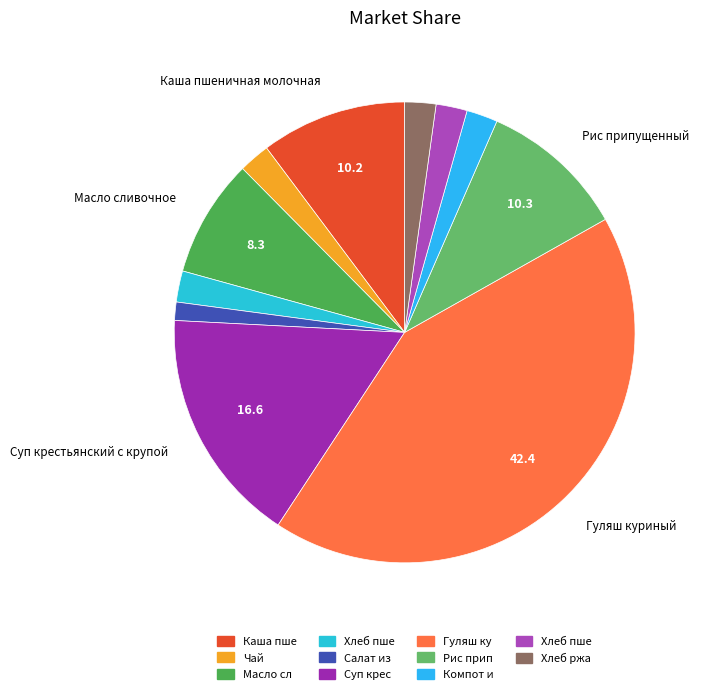

Count the number of slices in the pie.

11